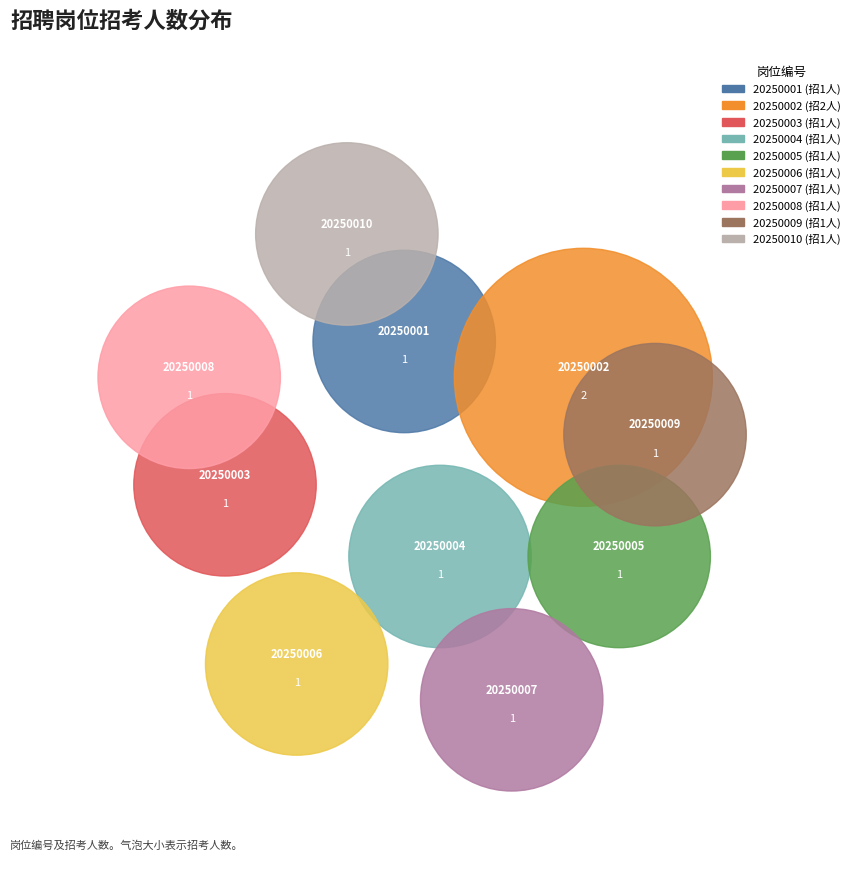

Does any single category account for the majority?

No